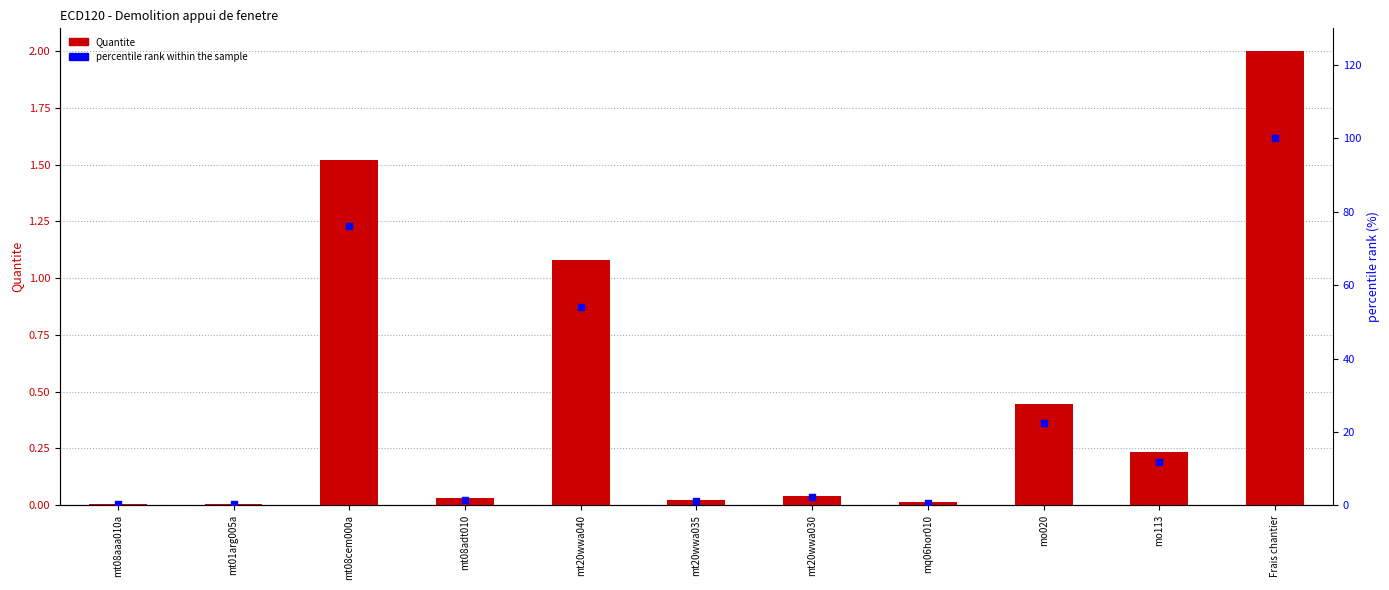

Which series has the largest total across all categories?

percentile rank within the sample